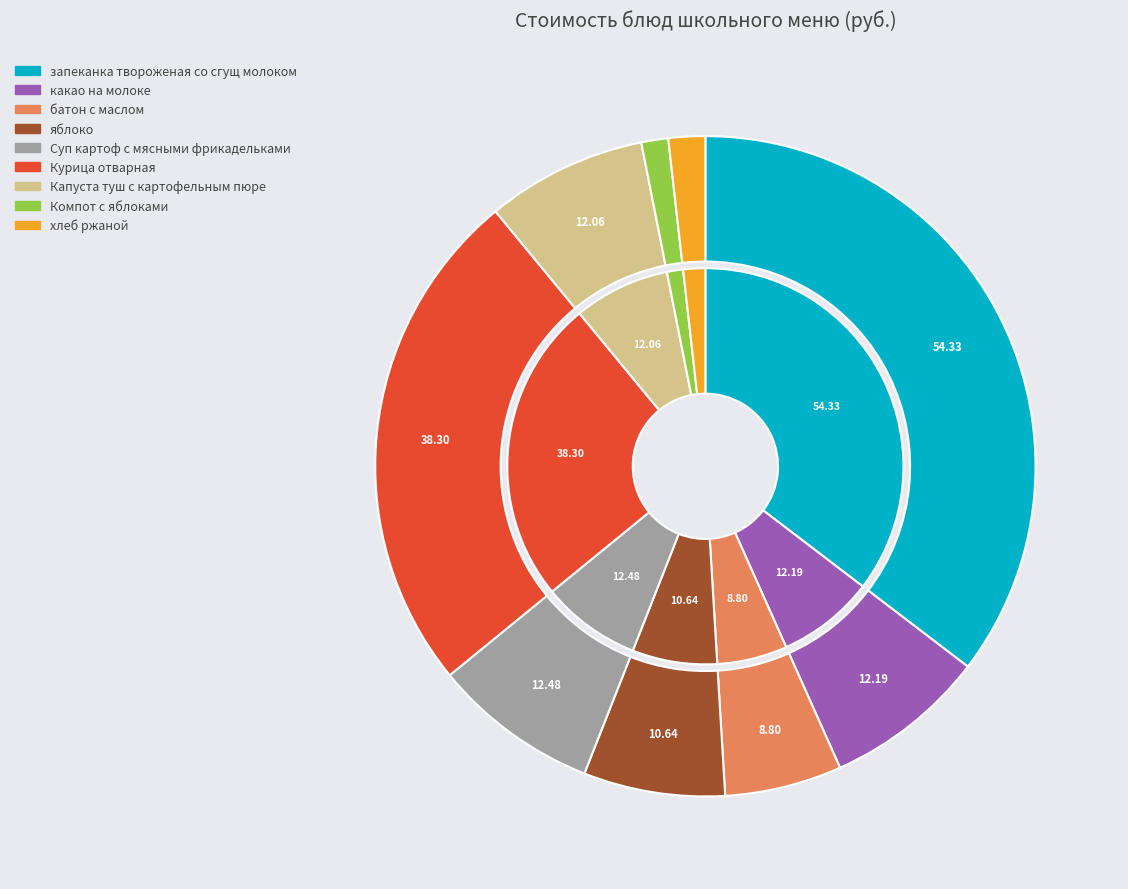

Is it true that Компот с яблоками is 14% of the pie?

False